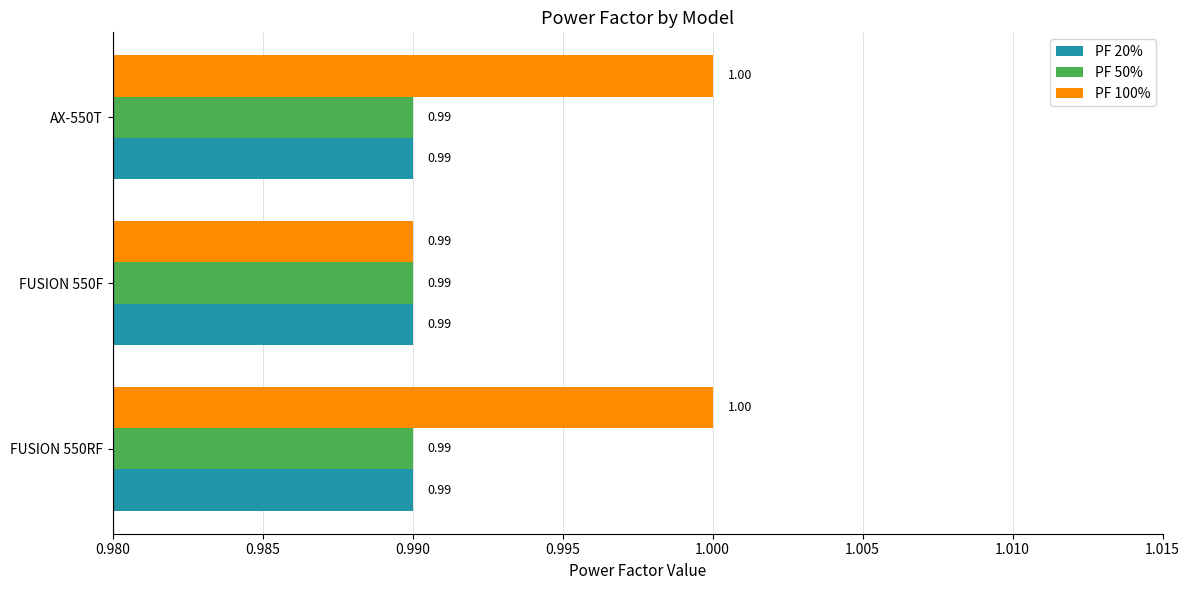

What is the total value across all series at FUSION 550F?

3.0